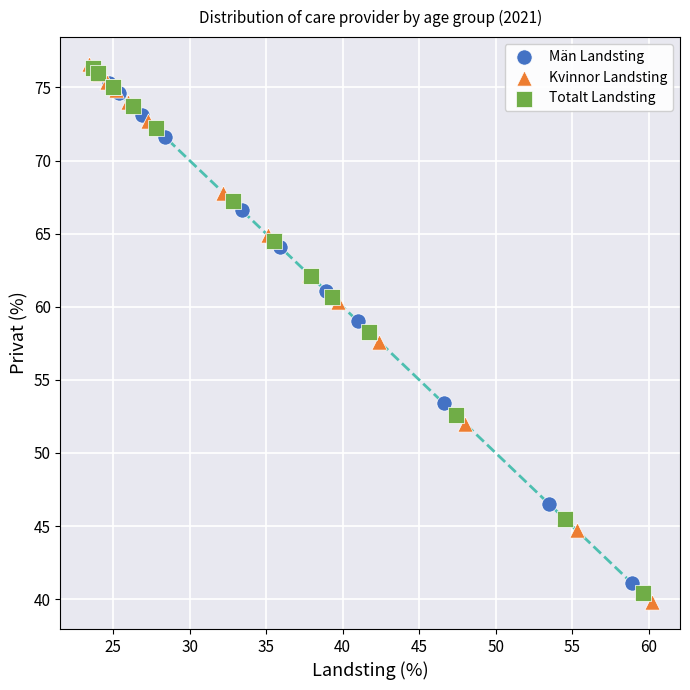

Which series has the largest Y range (max minus min)?

Kvinnor Landsting